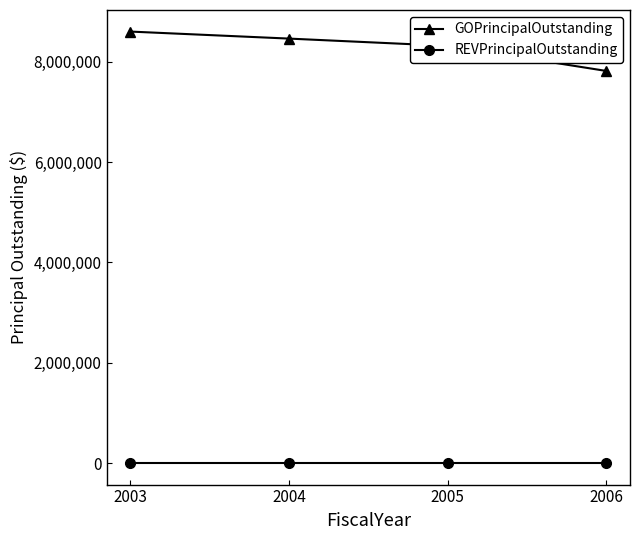

The REVPrincipalOutstanding series shows 0 at 2003. True or false?

True